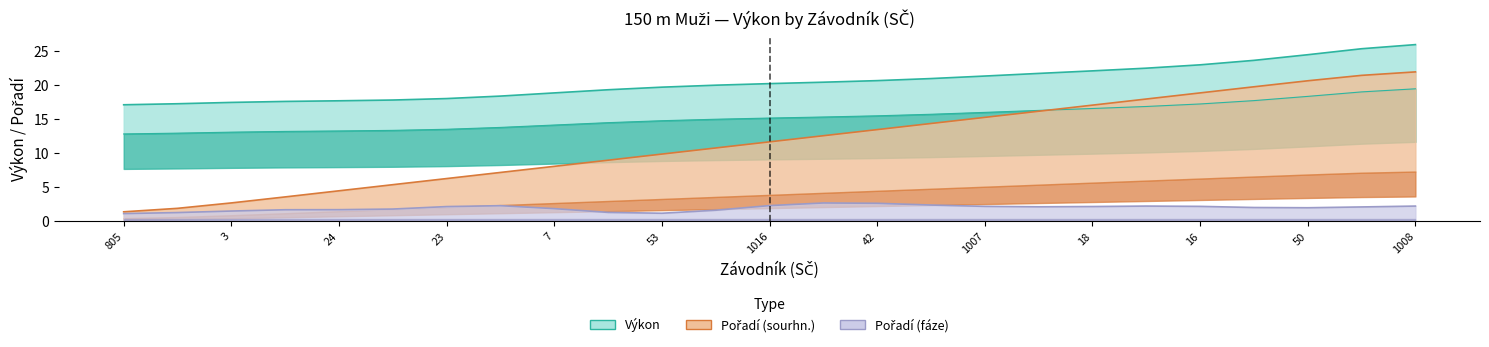

True or false: Výkon has more than 2 interior local peaks.

False